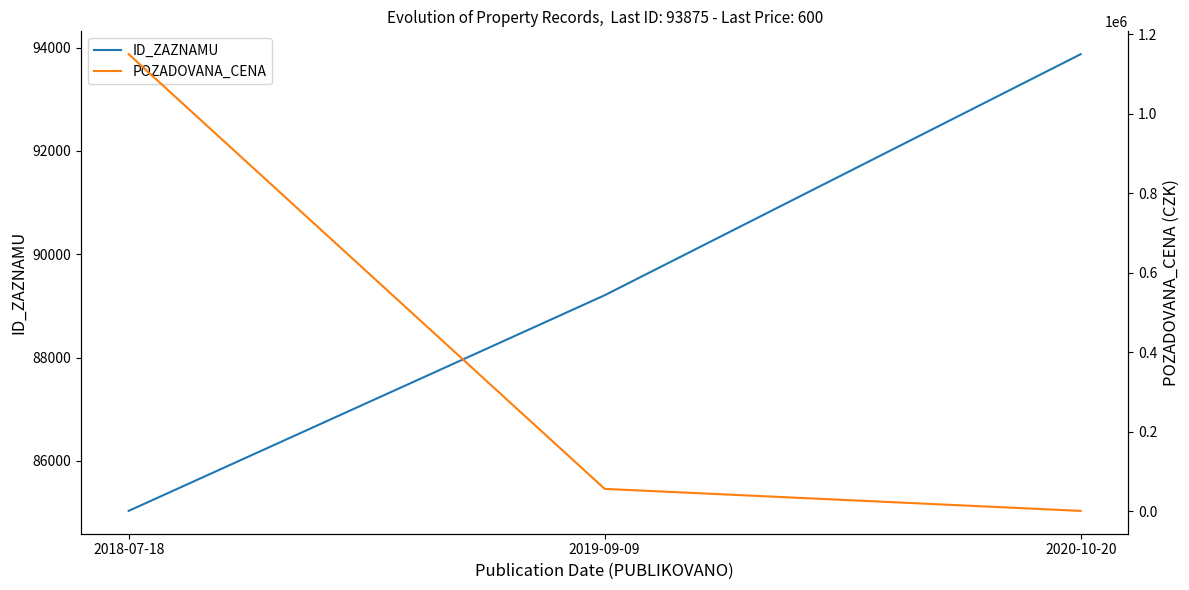

How many ID_ZAZNAMU values are between 85031 and 93875?

3